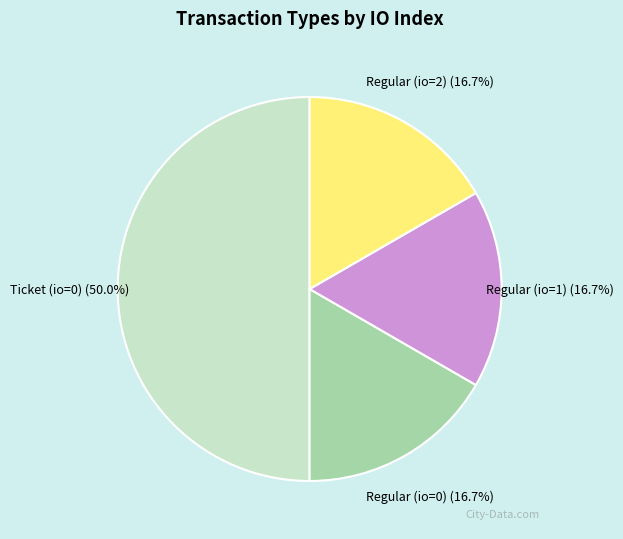

Which has a higher value, Ticket (io=0) or Regular (io=1)?

Ticket (io=0)